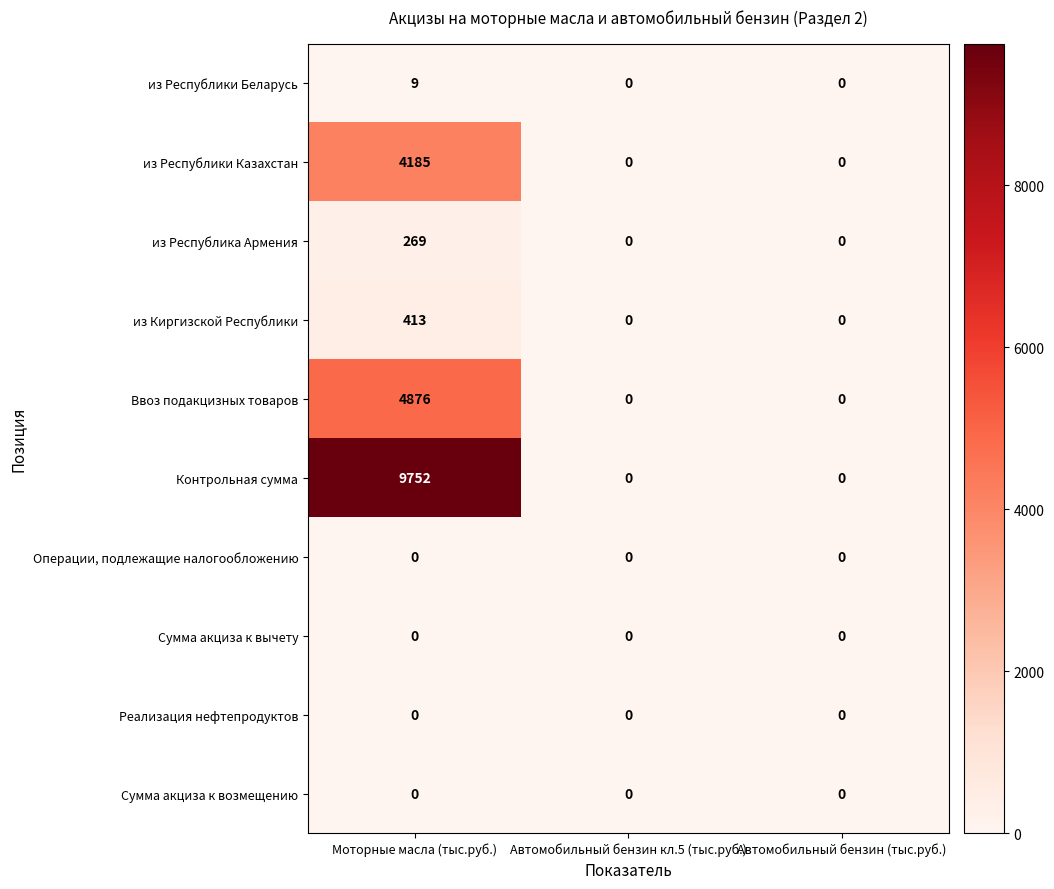

Which label corresponds to the largest value in the chart?

Моторные масла (тыс.руб.)